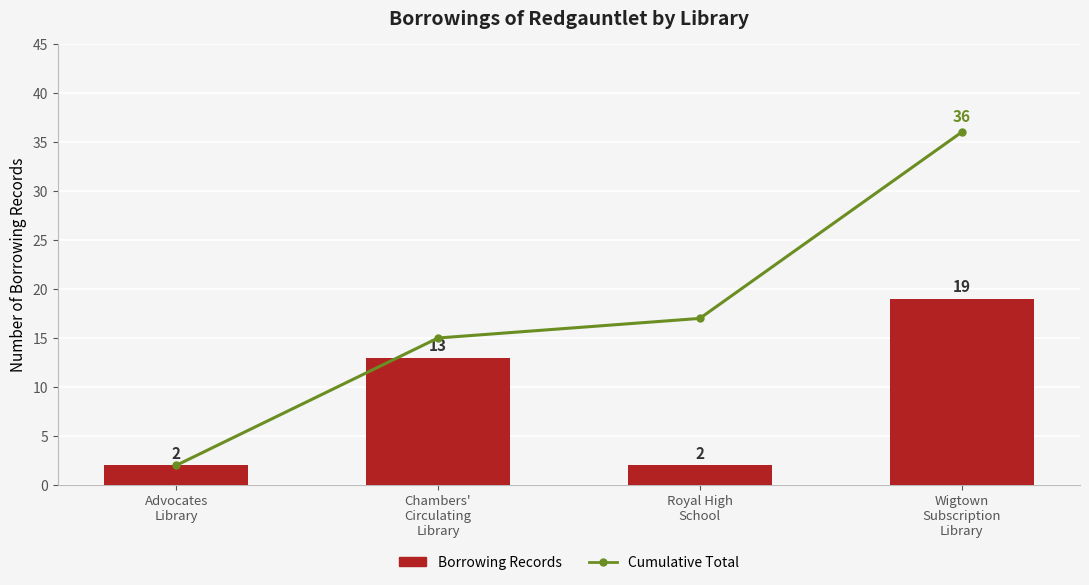

Reading left to right, list all the values displayed in this chart.

Cumulative Total: Advocates
Library=2	Chambers'
Circulating
Library=15	Royal High
School=17	Wigtown
Subscription
Library=36
Borrowing Records: Advocates
Library=2	Chambers'
Circulating
Library=13	Royal High
School=2	Wigtown
Subscription
Library=19